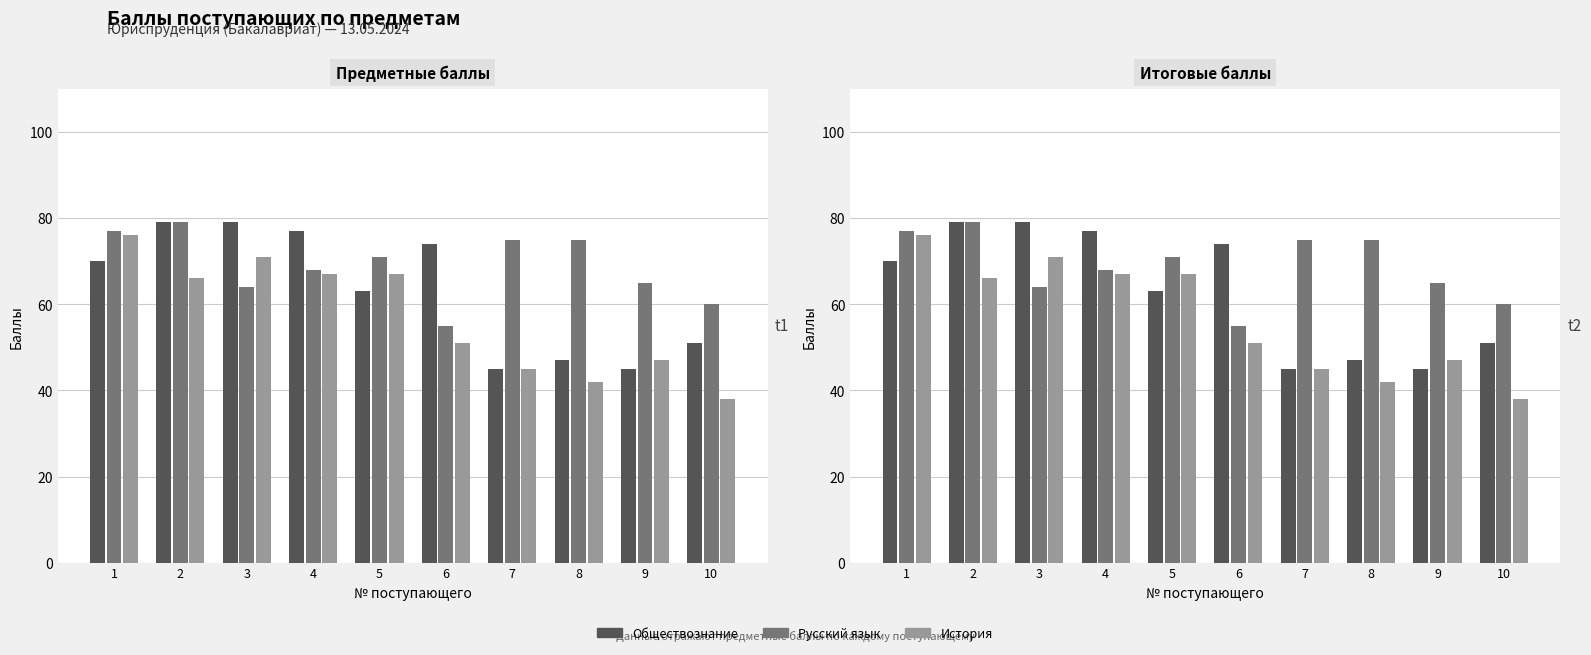

Are the bars horizontal?

No